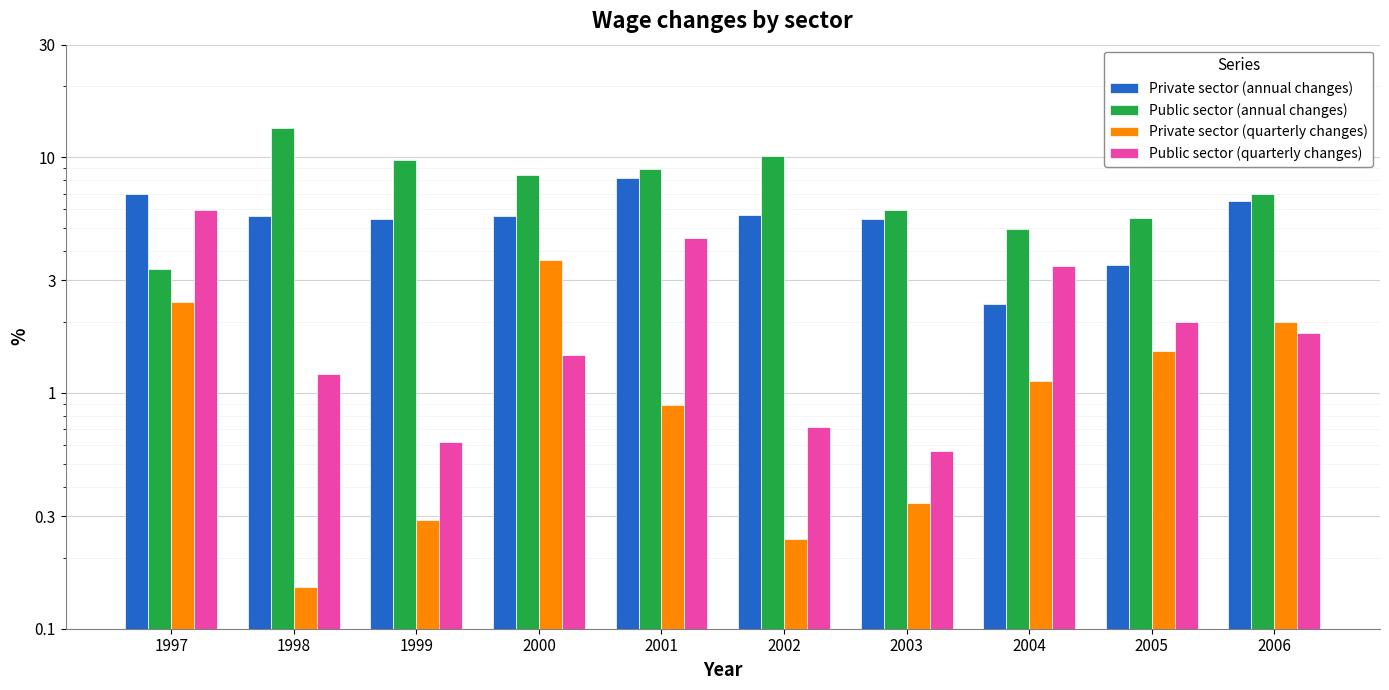

The value of Public sector (annual changes) at 1998 is 4.3. True or false?

False